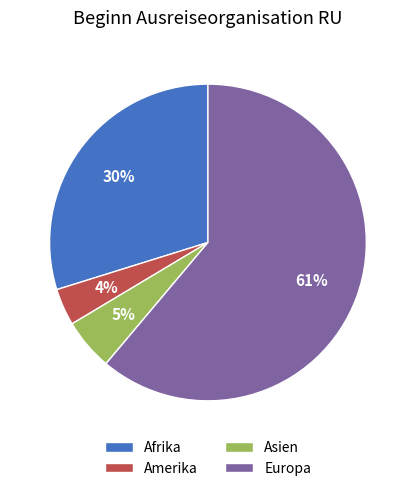

Which category has the smallest portion of the pie?

Amerika